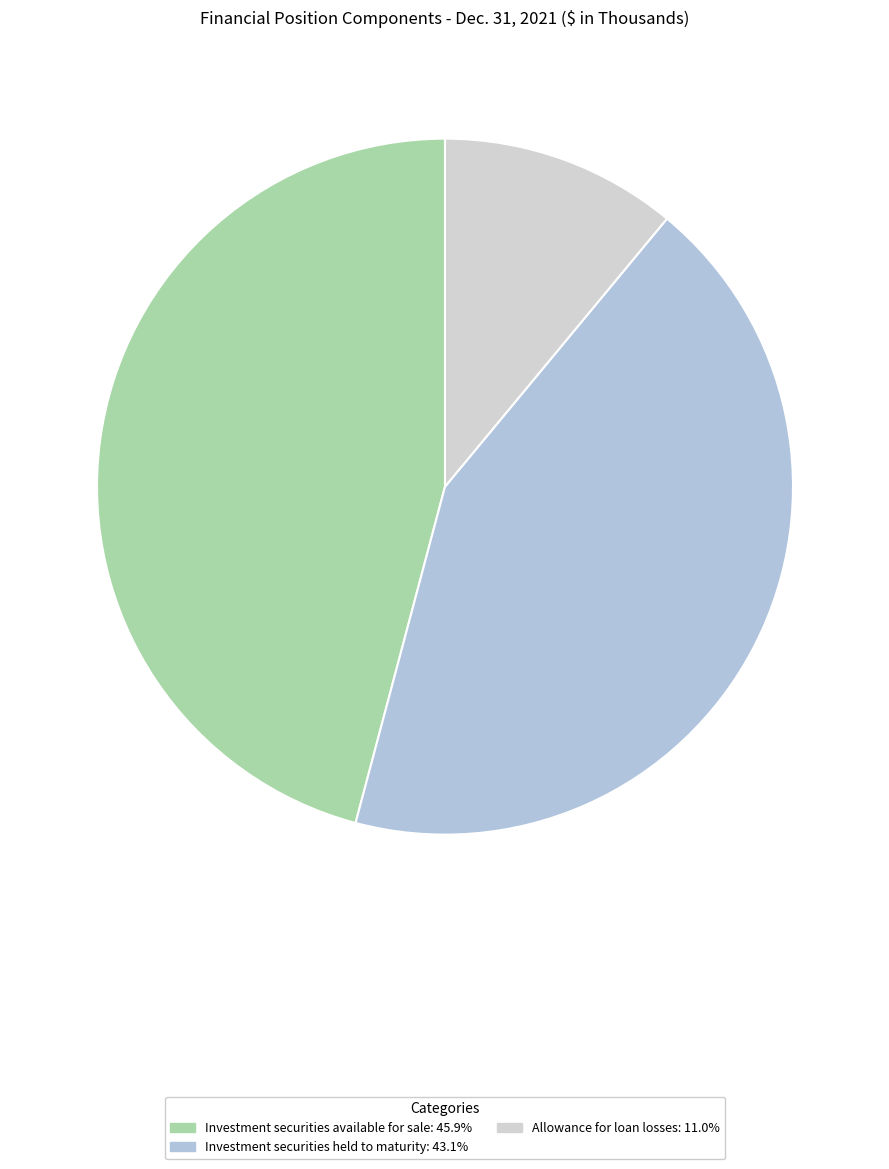

To the nearest percent, what portion does Allowance for loan losses represent?

11%